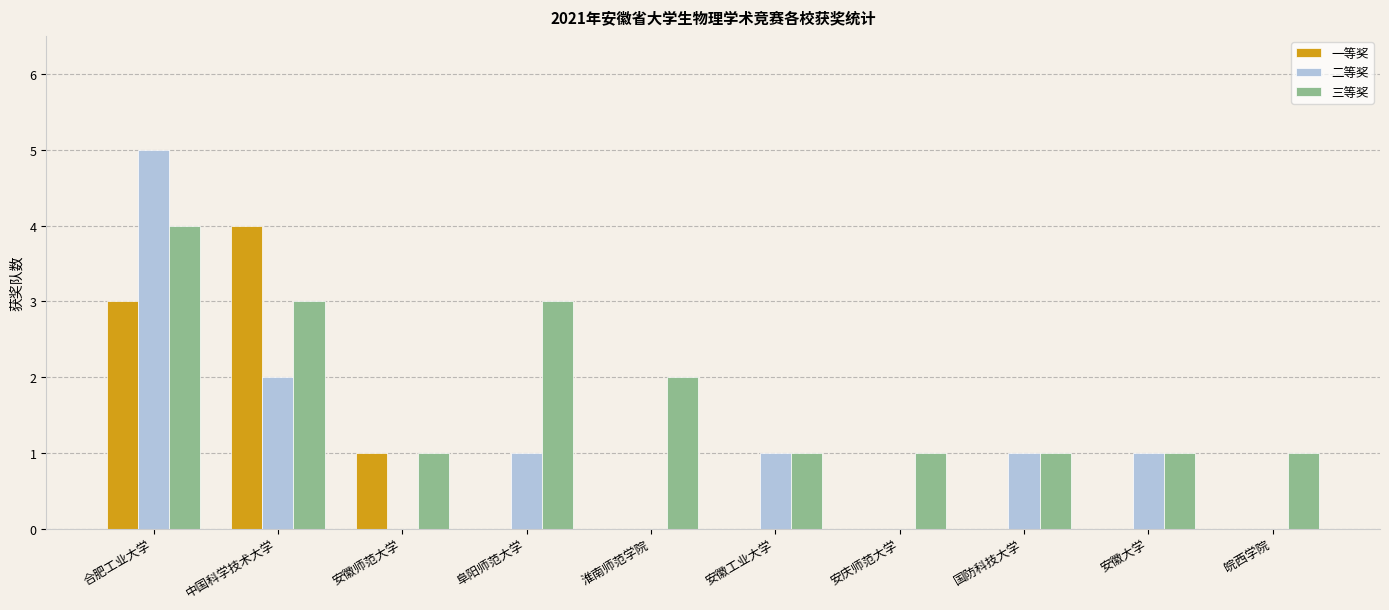

Read the 二等奖 value at 阜阳师范大学.

1